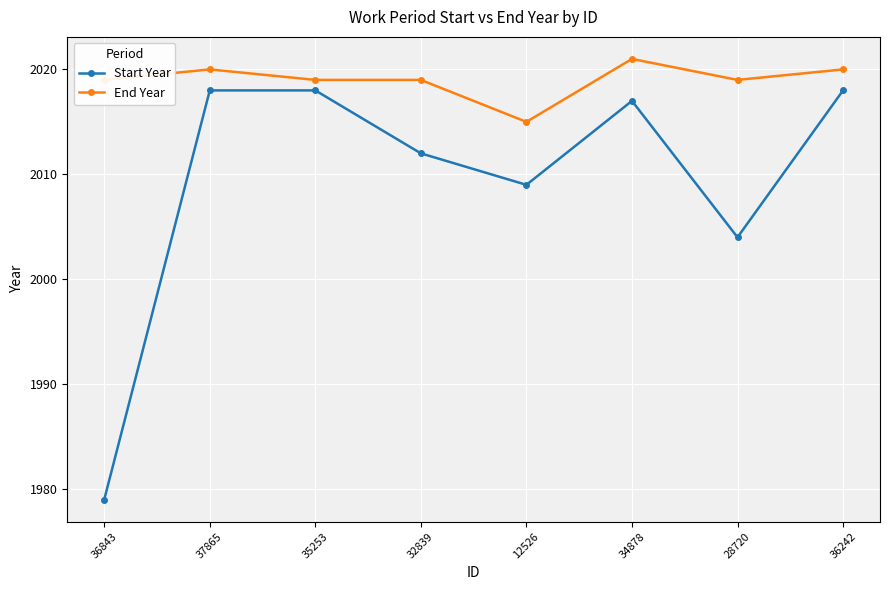

What is the difference between the maximum and minimum values in the Start Year series?

39